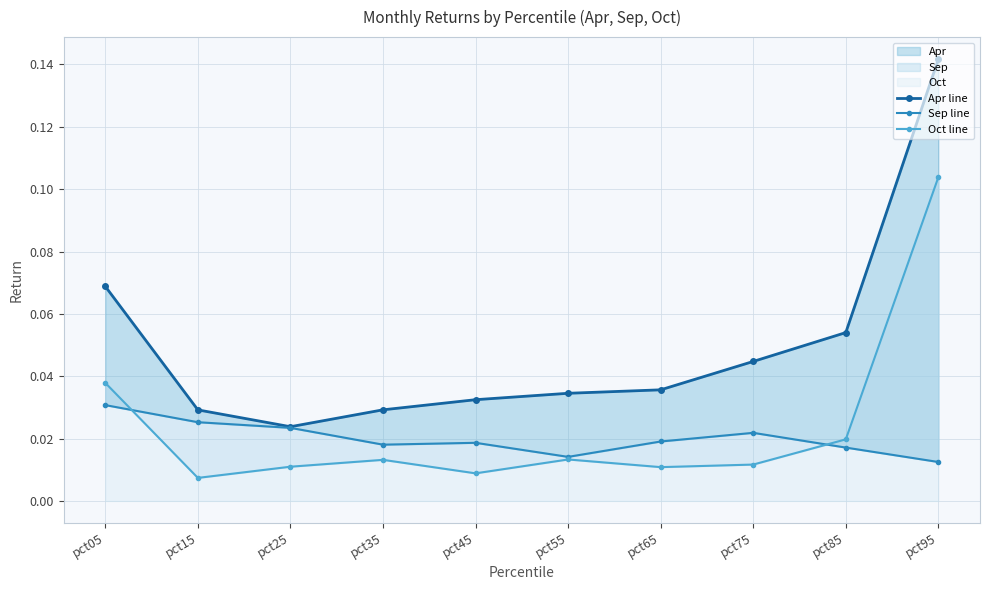

Is it true that Sep line equals 0.0 at pct75?

False